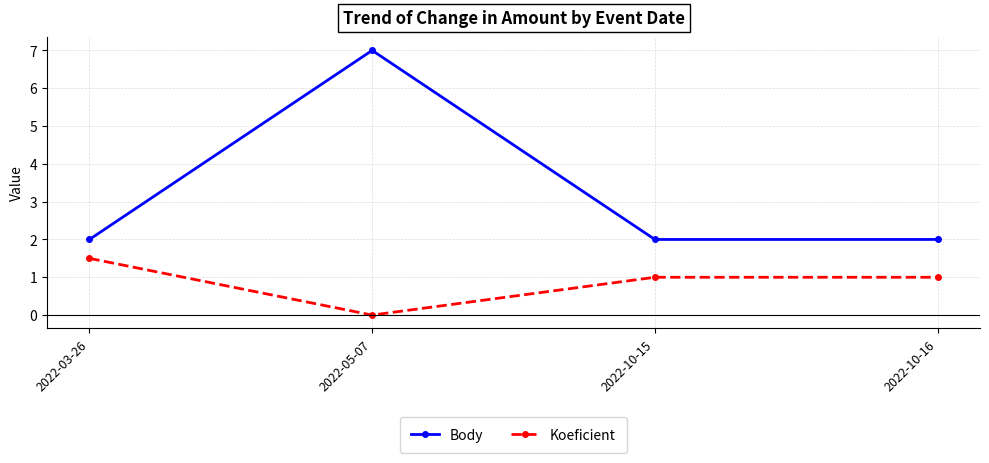

How many distinct data groups are displayed?

2